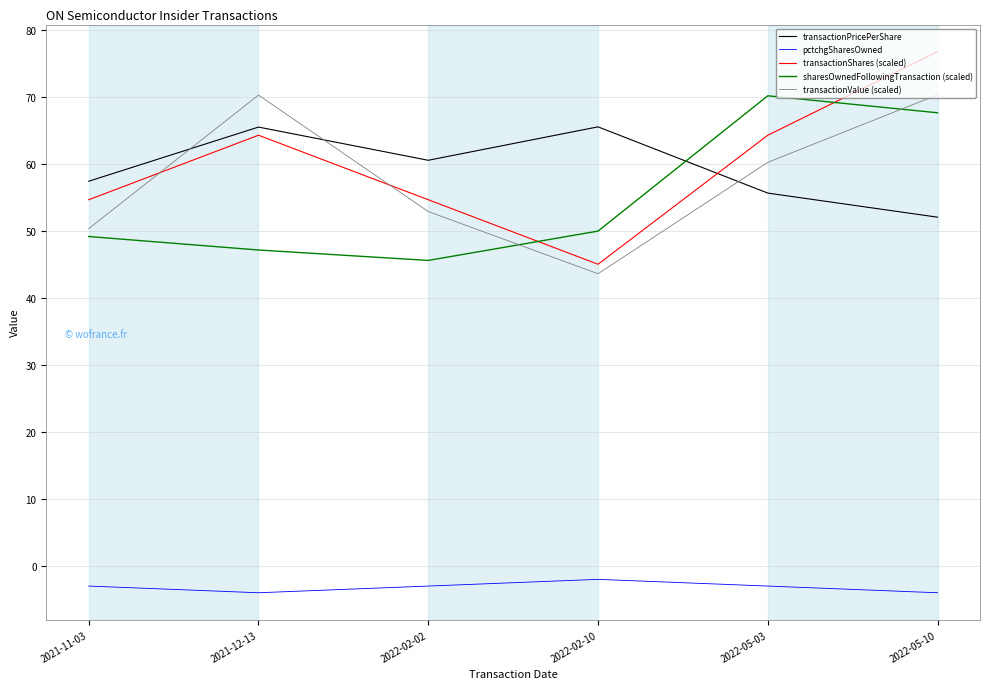

What is the minimum value for transactionShares (scaled)?

45.1